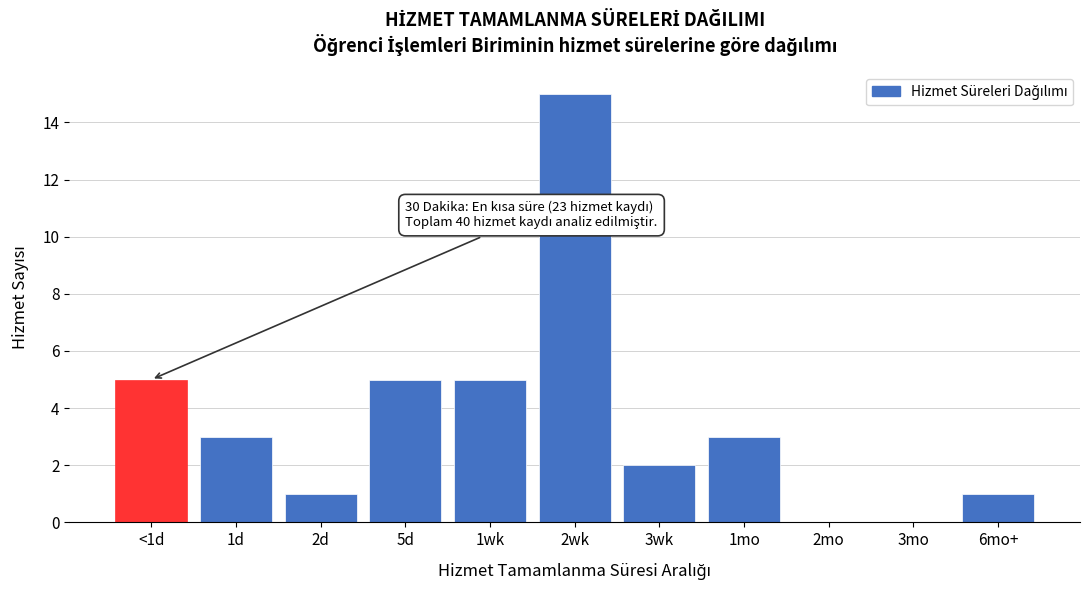

Reading left to right, transcribe all the data shown in this chart.

<1d=5	1d=3	2d=1	5d=5	1wk=5	2wk=15	3wk=2	1mo=3	2mo=0	3mo=0	6mo+=1